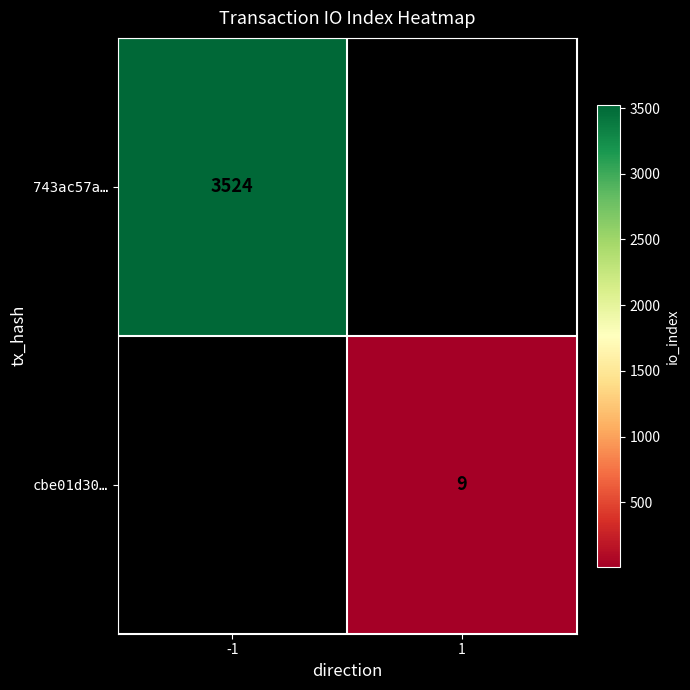

True or false: 743ac57a… has a value of 3524 at -1.

True